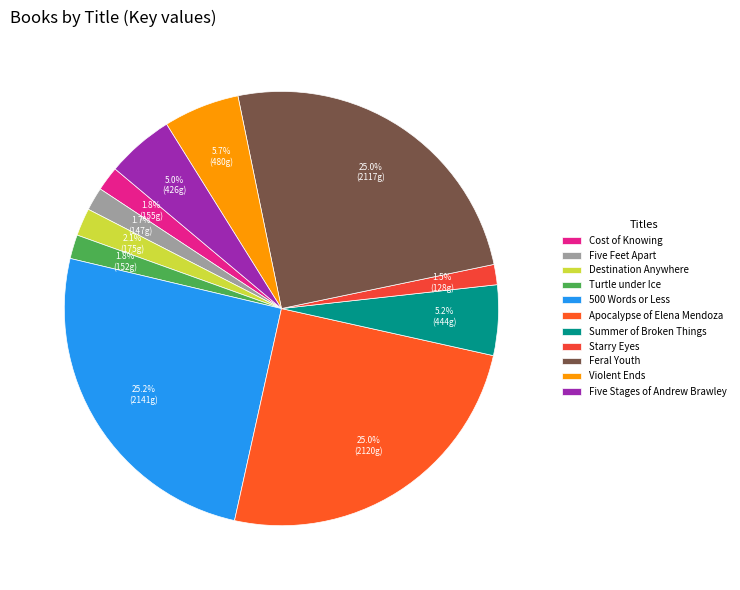

What is the smallest slice in the pie chart?

Starry Eyes